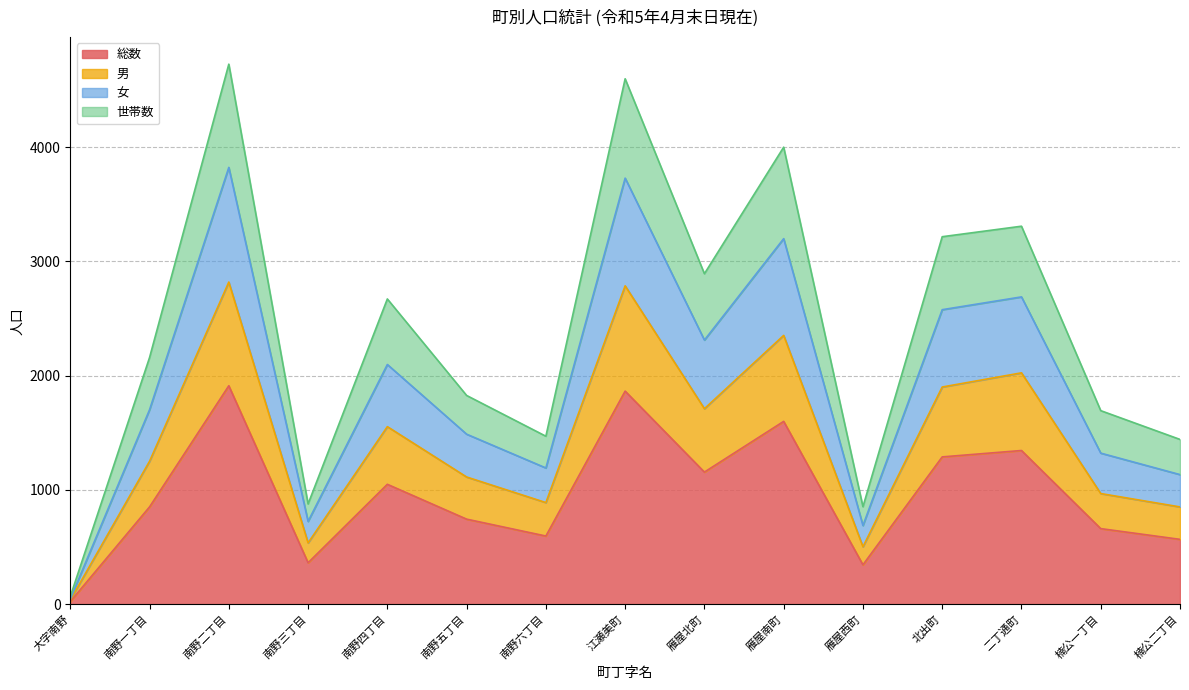

The value of 男 at 雁屋南町 is 3376. True or false?

False